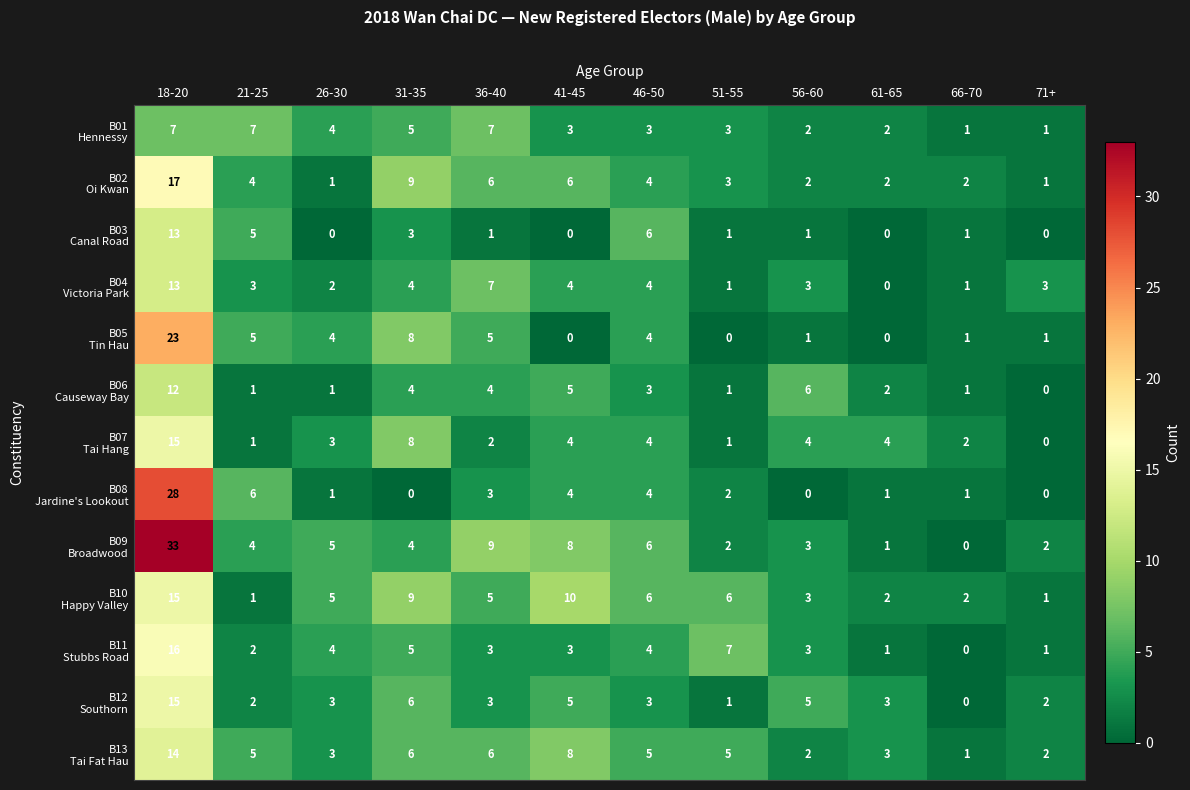

What is the difference between the highest and lowest values at 36-40?

8